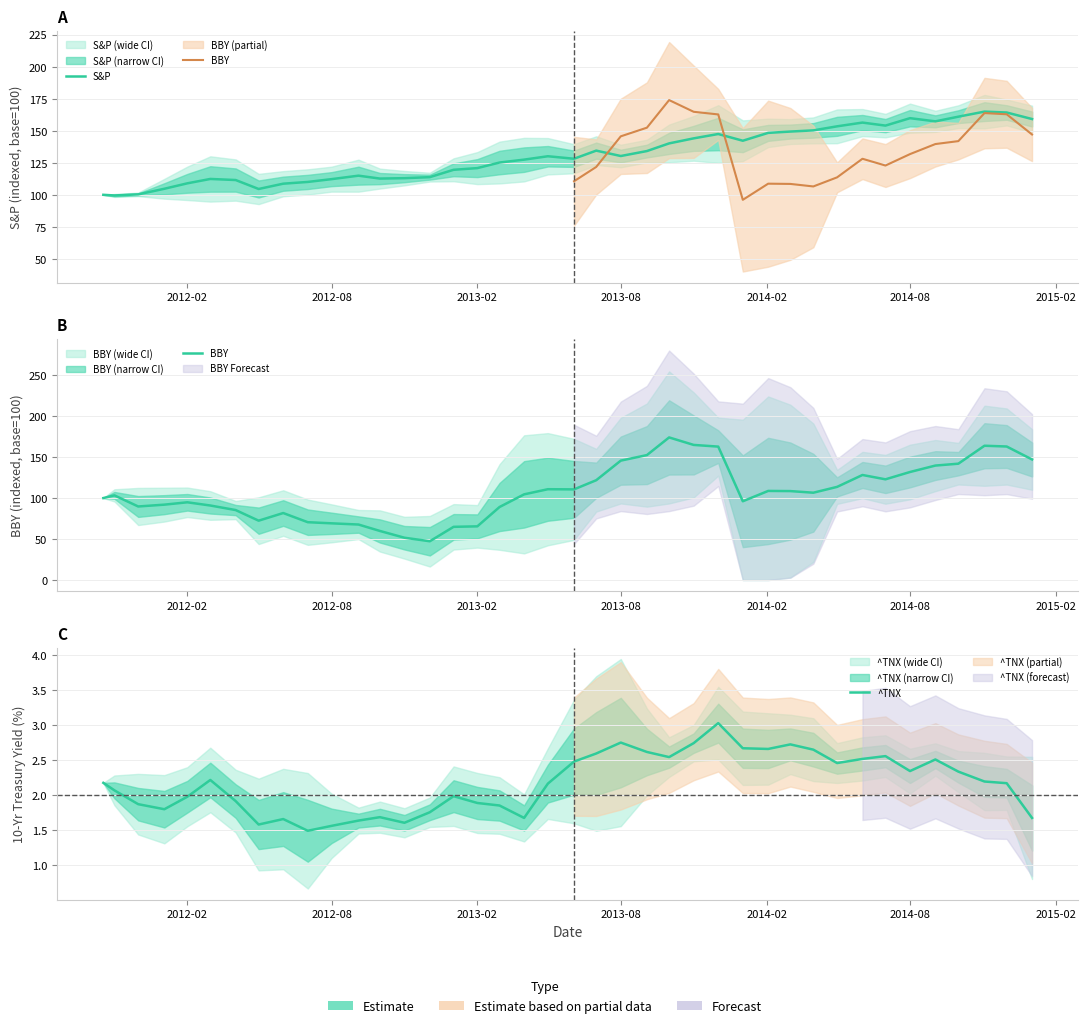

What is the maximum value for S&P?

165.0